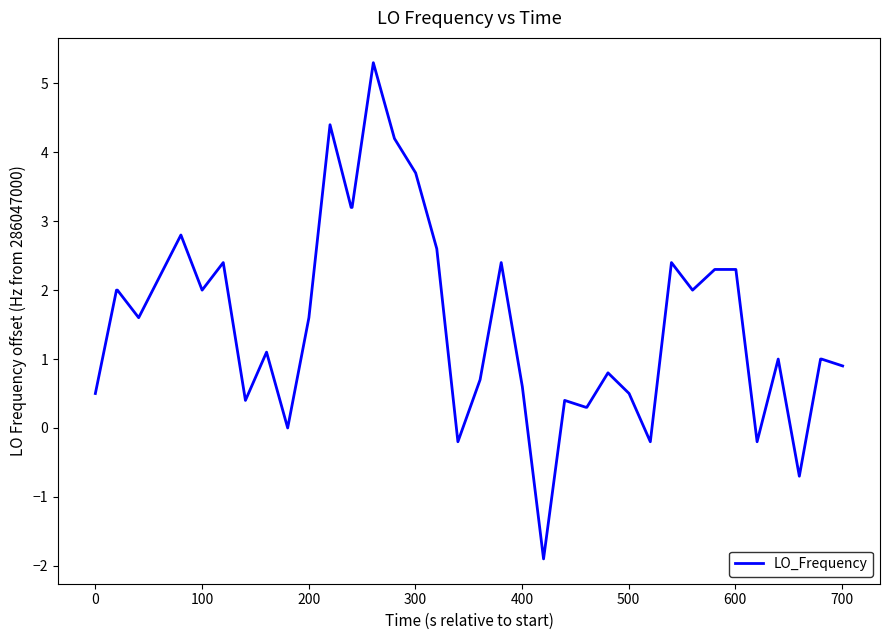

What is the maximum value shown in the chart?

5.3